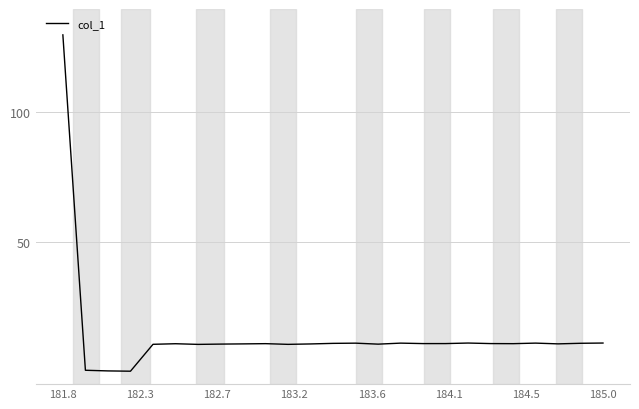

What is the difference between the maximum and minimum values?

130.0